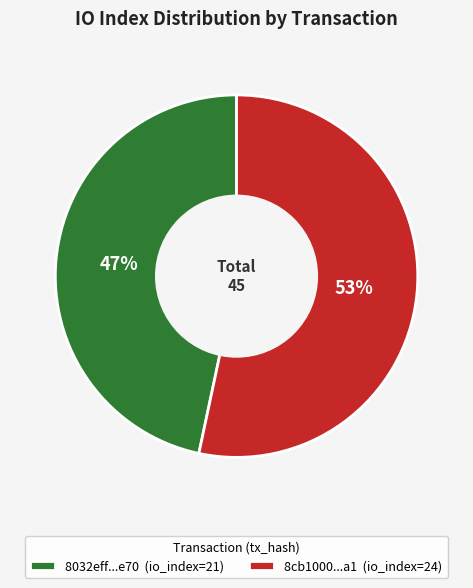

Rank the categories by value from highest to lowest.

8cb1000...a1 (io_index=24), 8032eff...e70 (io_index=21)